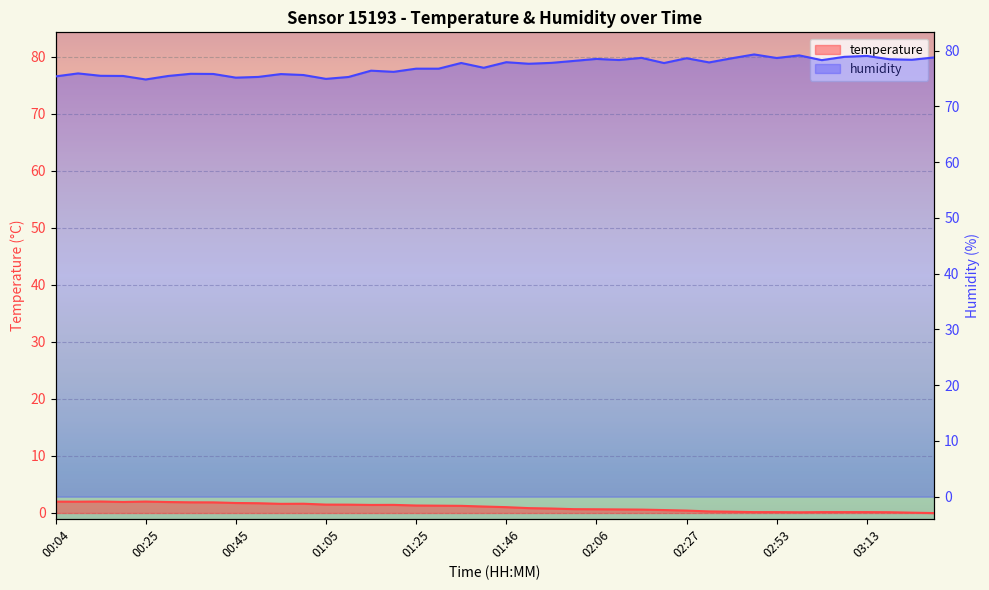

True or false: temperature and humidity intersect in this chart.

False